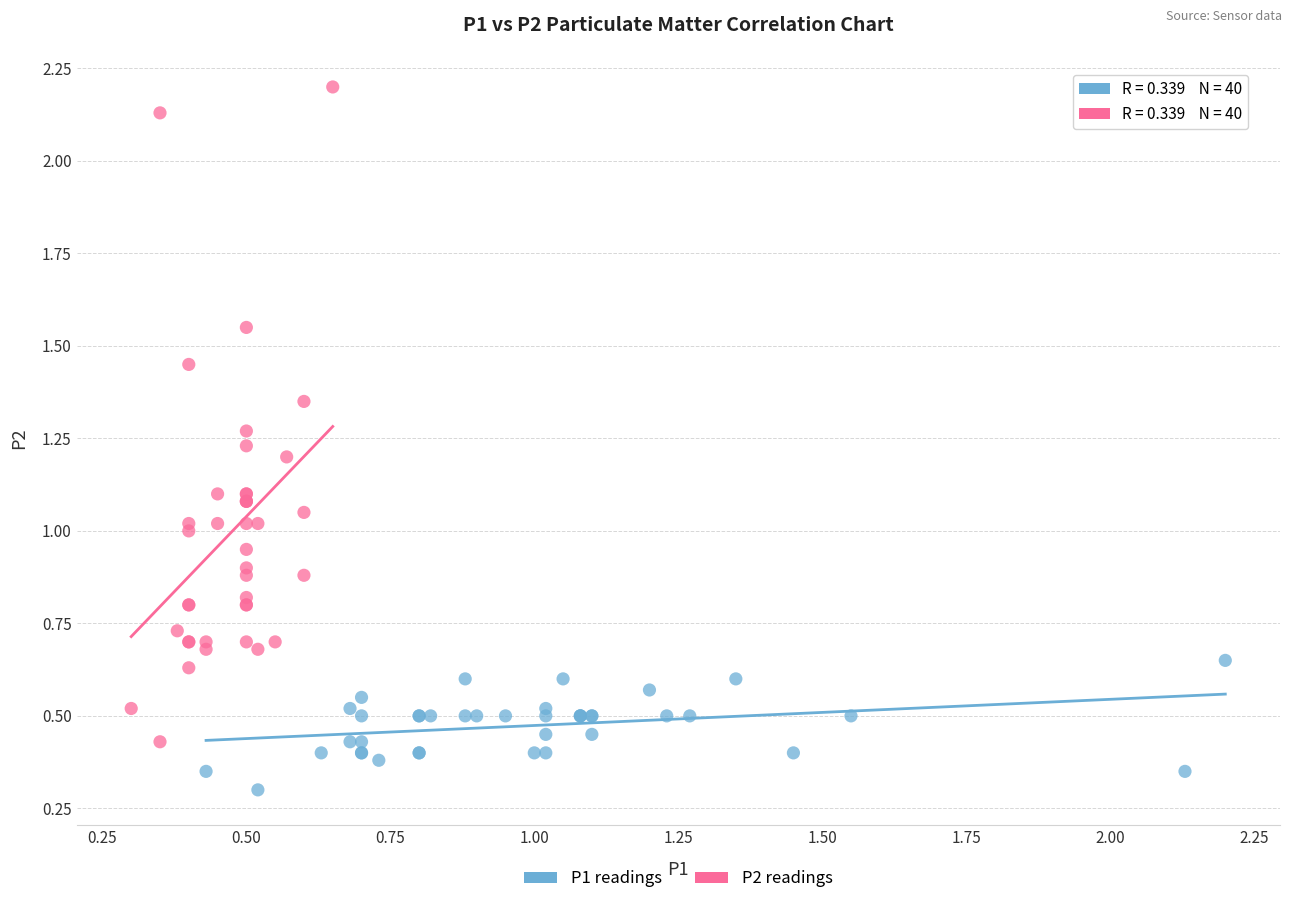

Which series contains the lowest Y value?

P1 readings